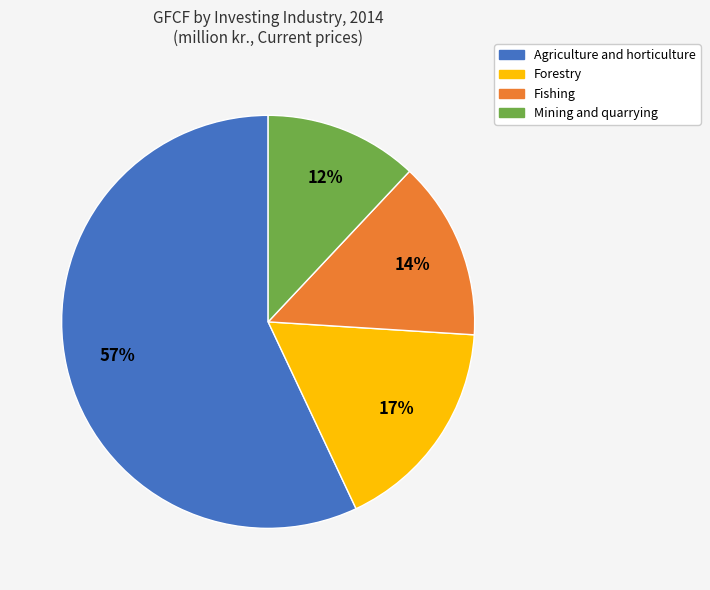

How many slices are in this pie chart?

4